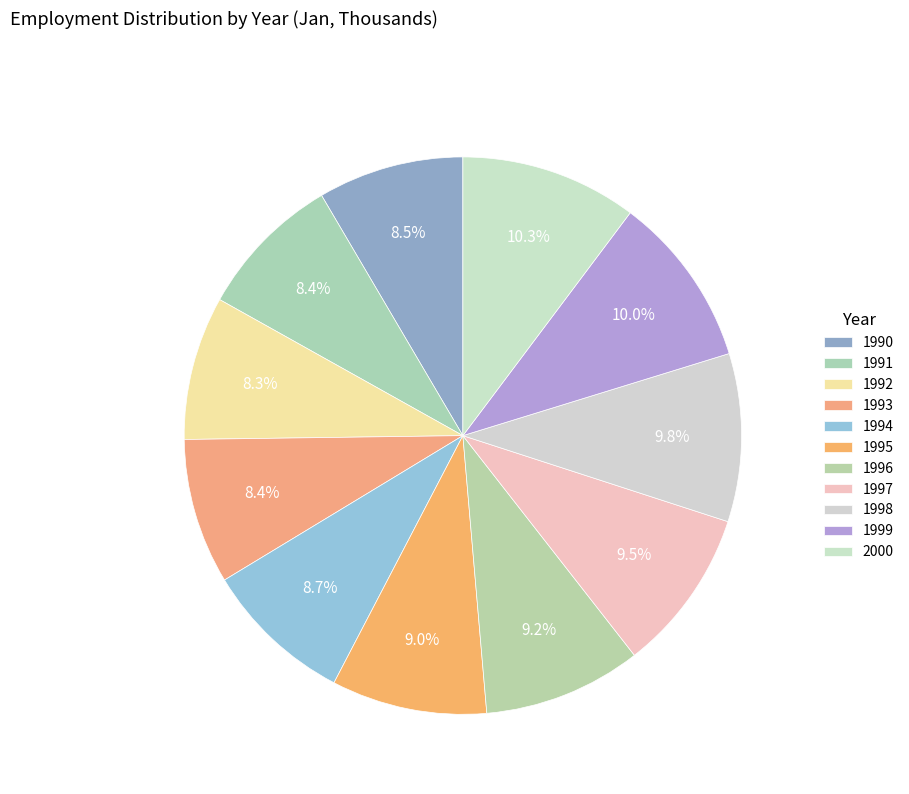

What is the change in value from 1993 to 1997?

+10814